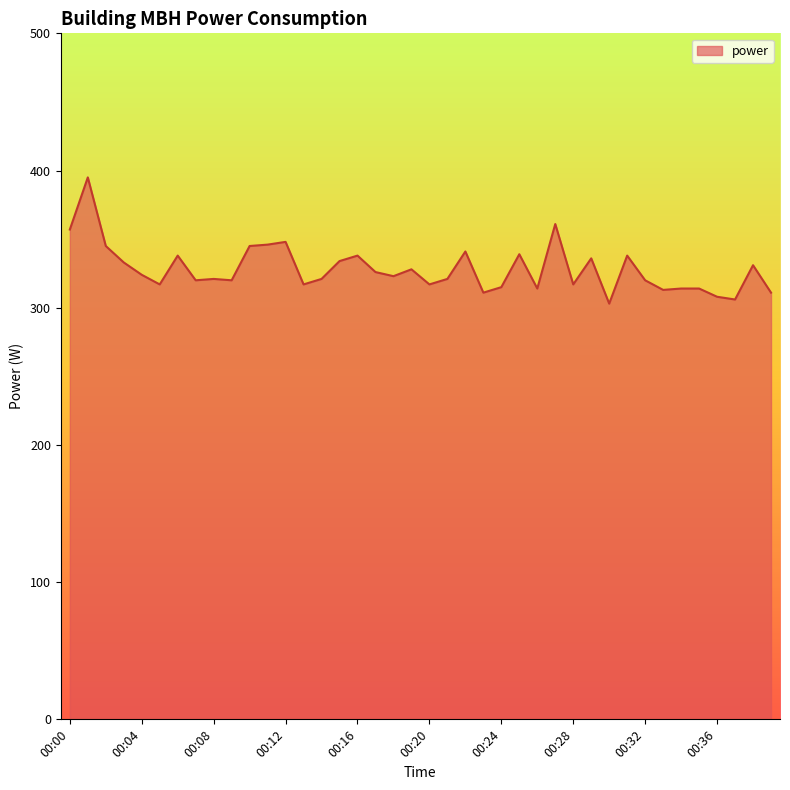

What is the minimum value shown in the chart?

303